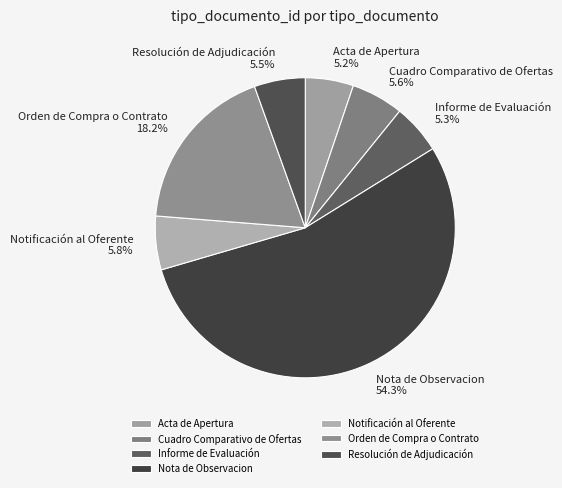

Combined, do Resolución de Adjudicación and Acta de Apertura account for over 50%?

No